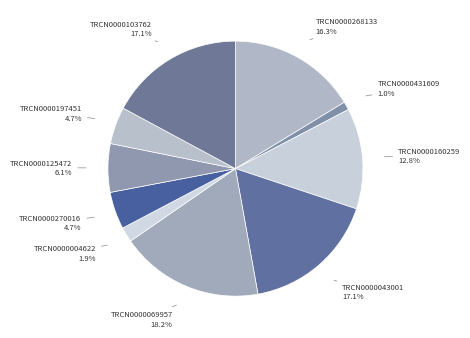

Which slice is the largest?

TRCN0000069957